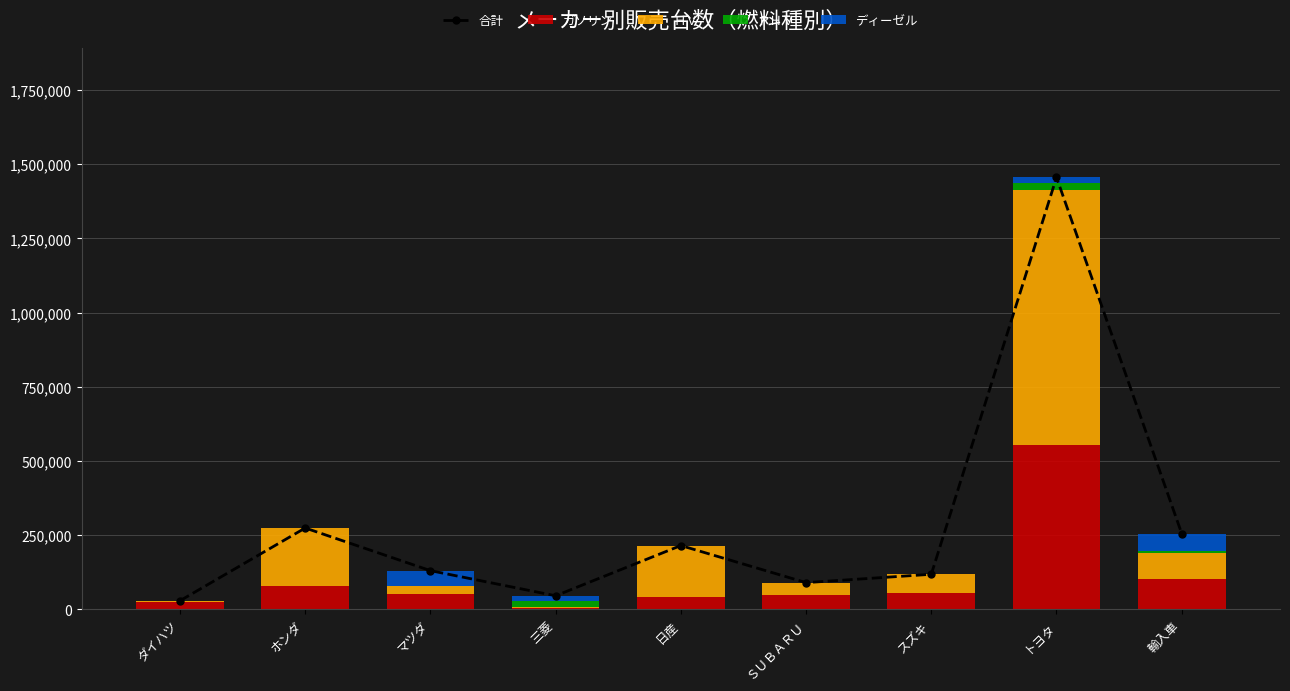

How many data points does each series have?

9